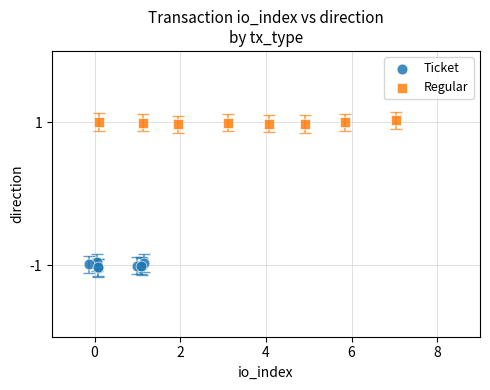

What are all the series names shown in the legend?

Ticket, Regular